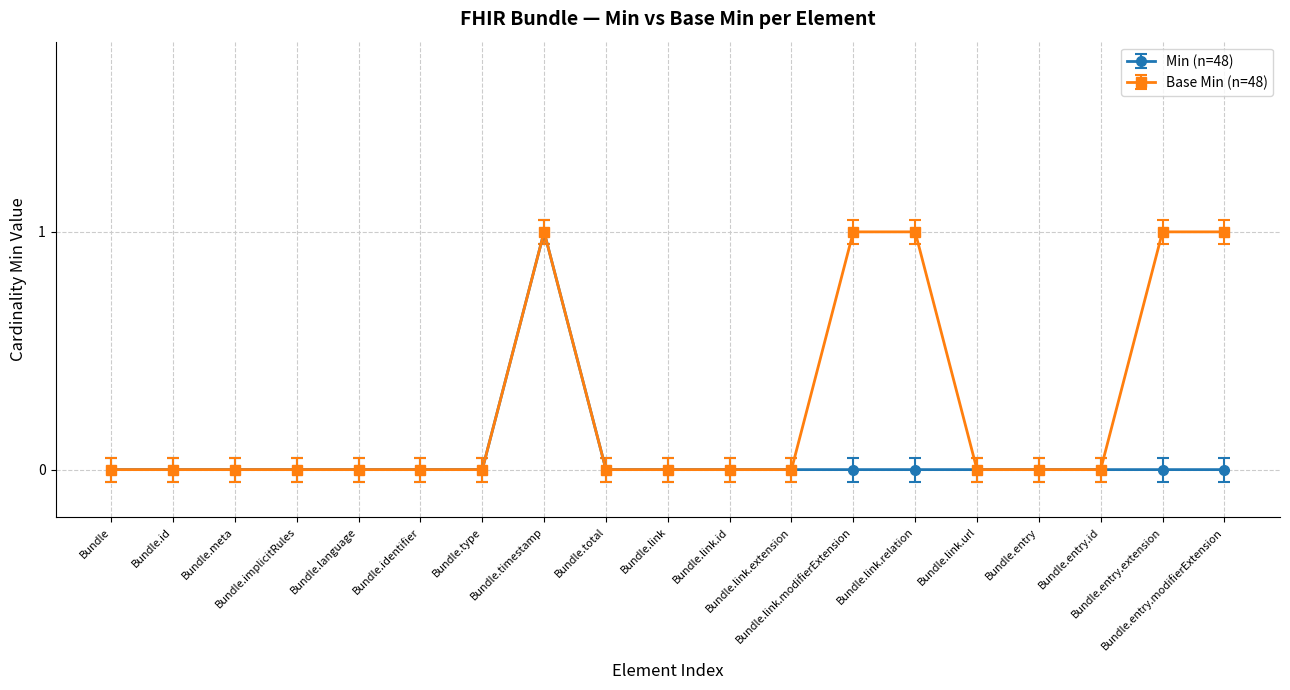

How many lines are shown in the chart?

2